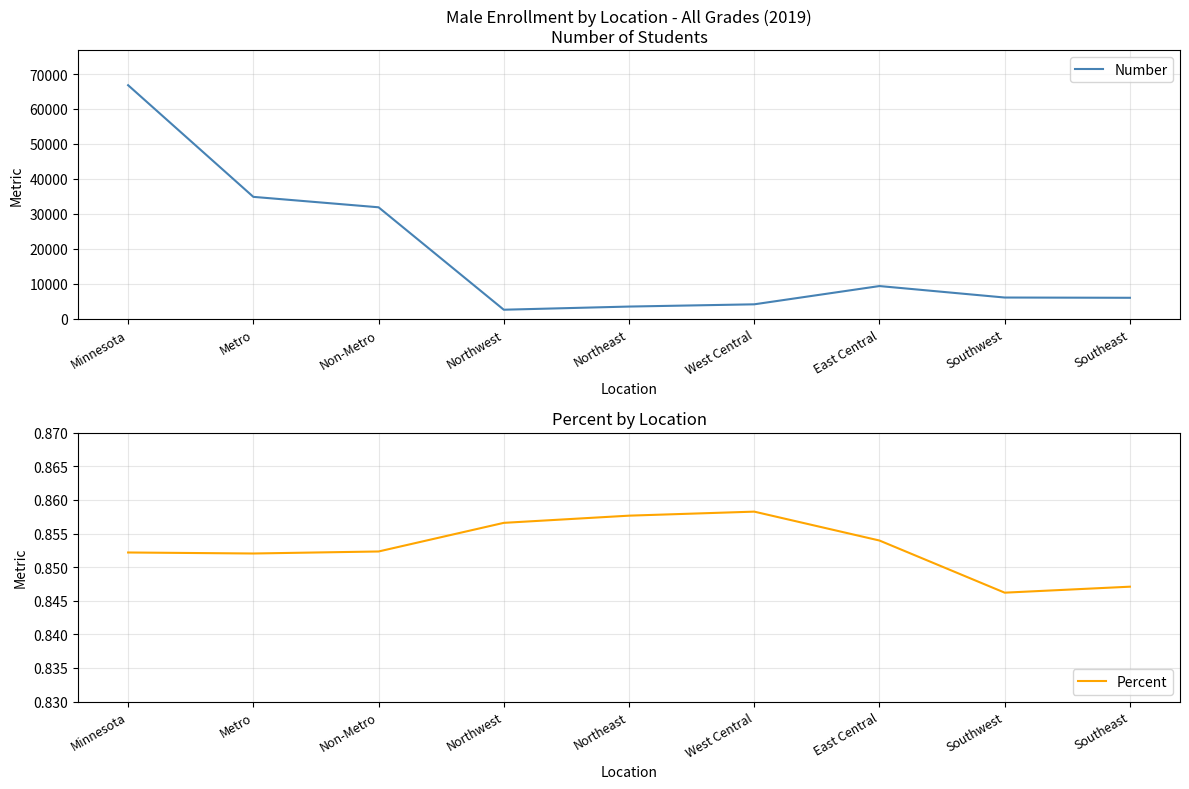

Which series changed the most between Metro and Northeast?

Number